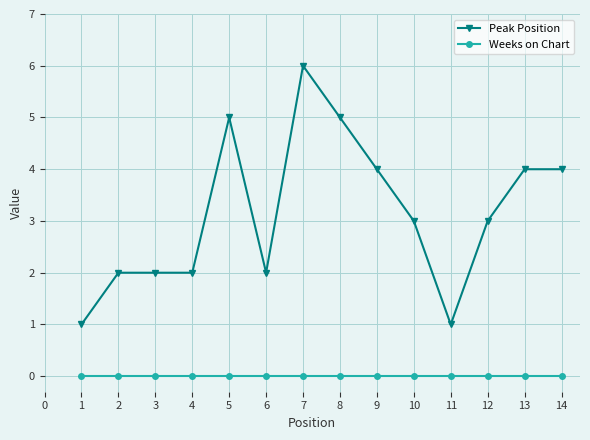

True or false: Weeks on Chart has a value of 0 at 2.

True